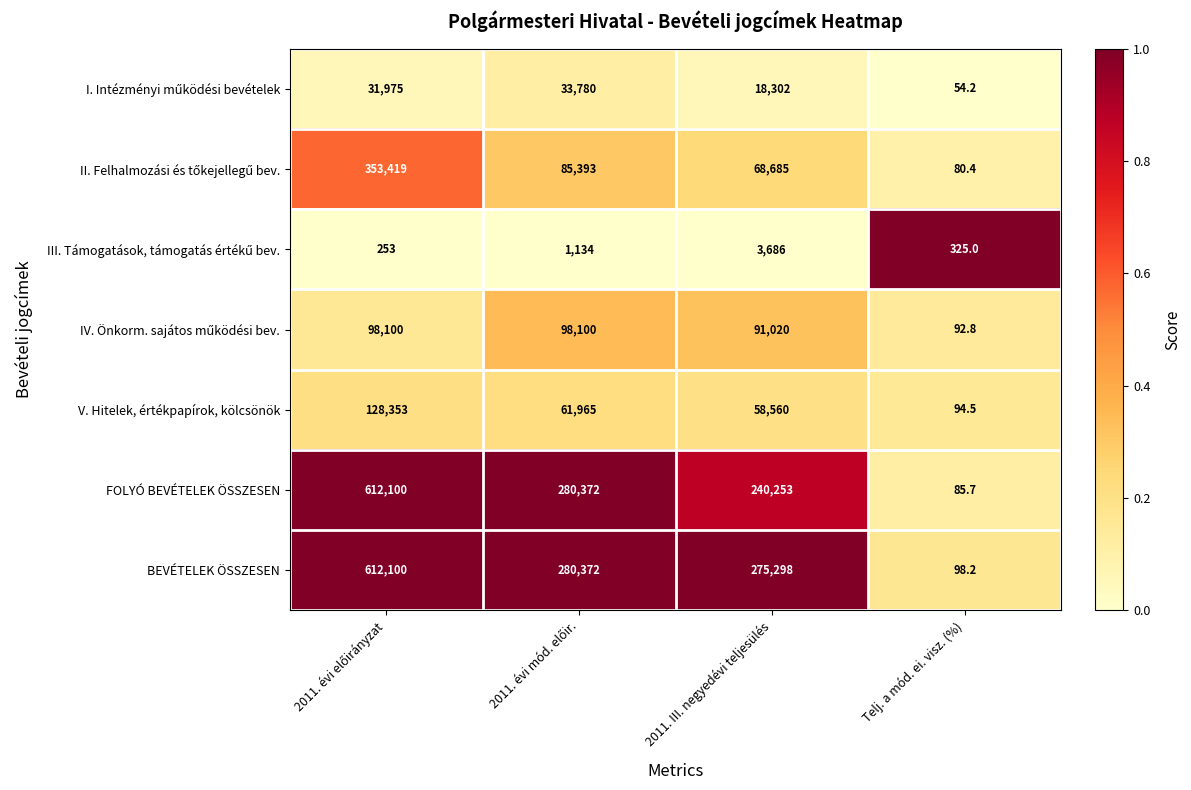

At which label does V. Hitelek, értékpapírok, kölcsönök reach its minimum?

Telj. a mód. ei. visz. (%)